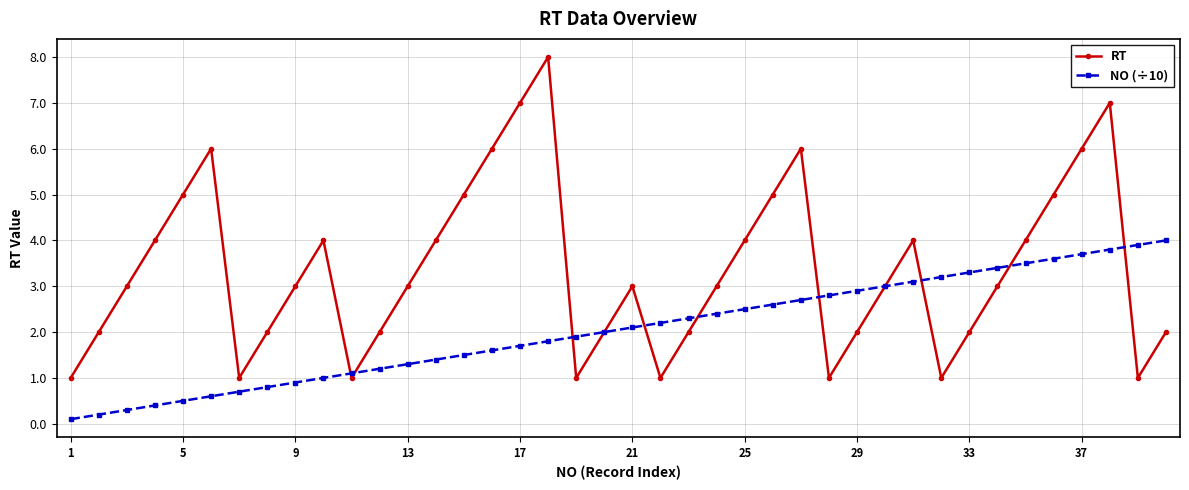

True or false: RT has more than 2 interior local peaks.

True